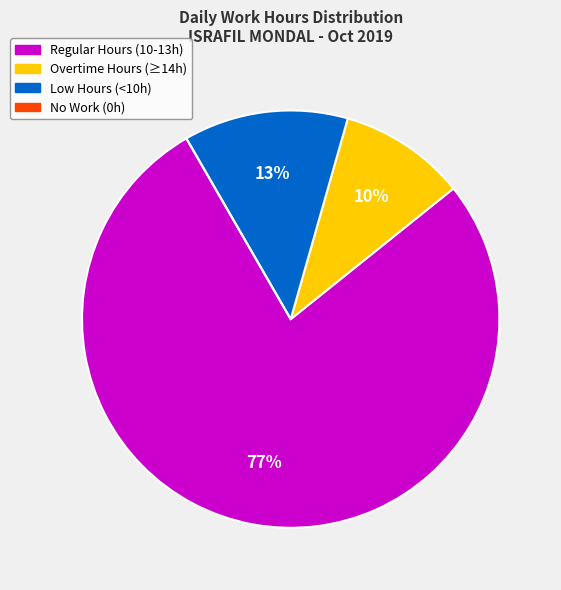

Does any single category account for the majority?

Yes